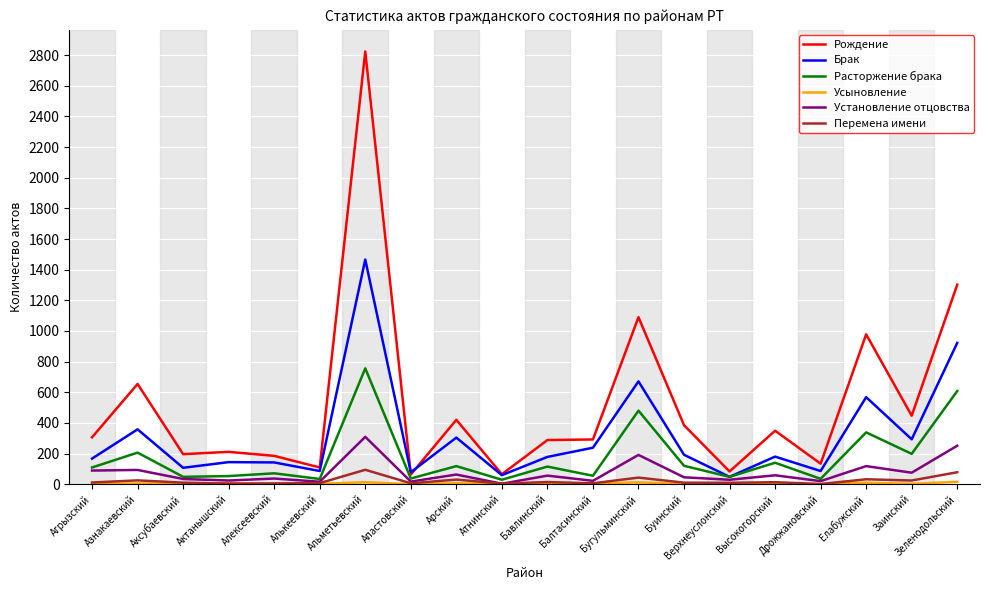

At which category is the sum across all series the highest?

Альметьевский